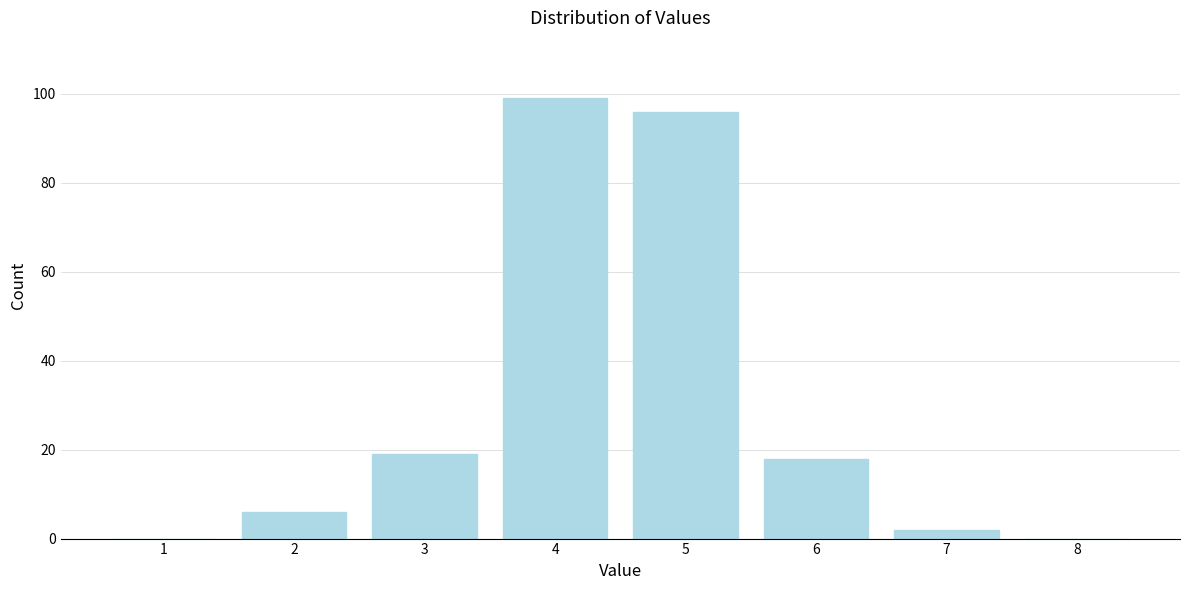

Reading right to left, extract all data points from this chart.

8=0	7=2	6=18	5=96	4=99	3=19	2=6	1=0